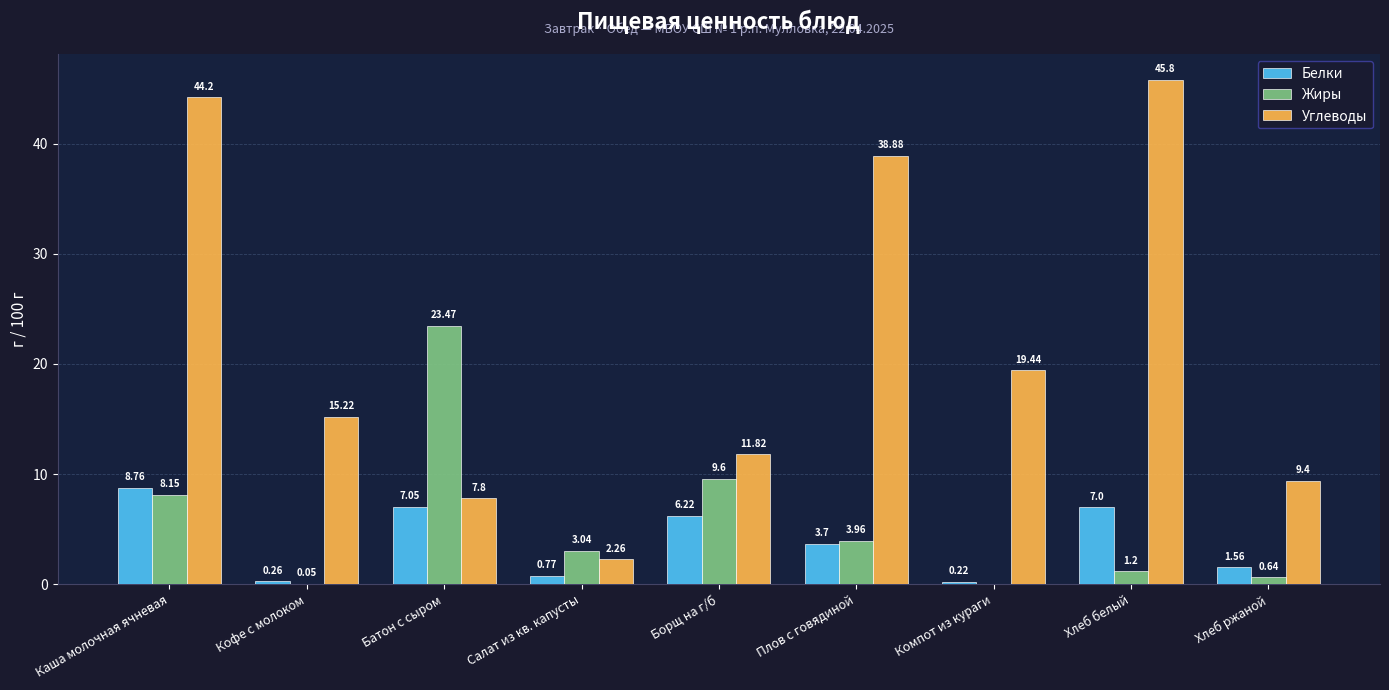

At which label is Белки closest to 4?

Плов с говядиной